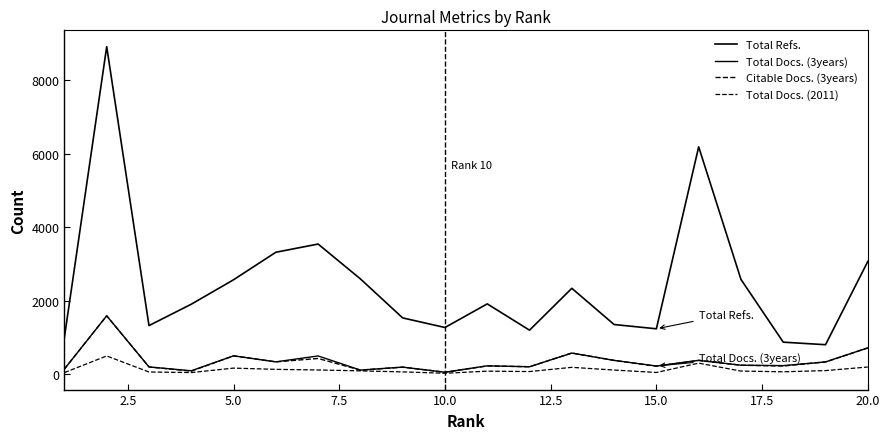

Does the chart display data point markers on the line(s)?

No